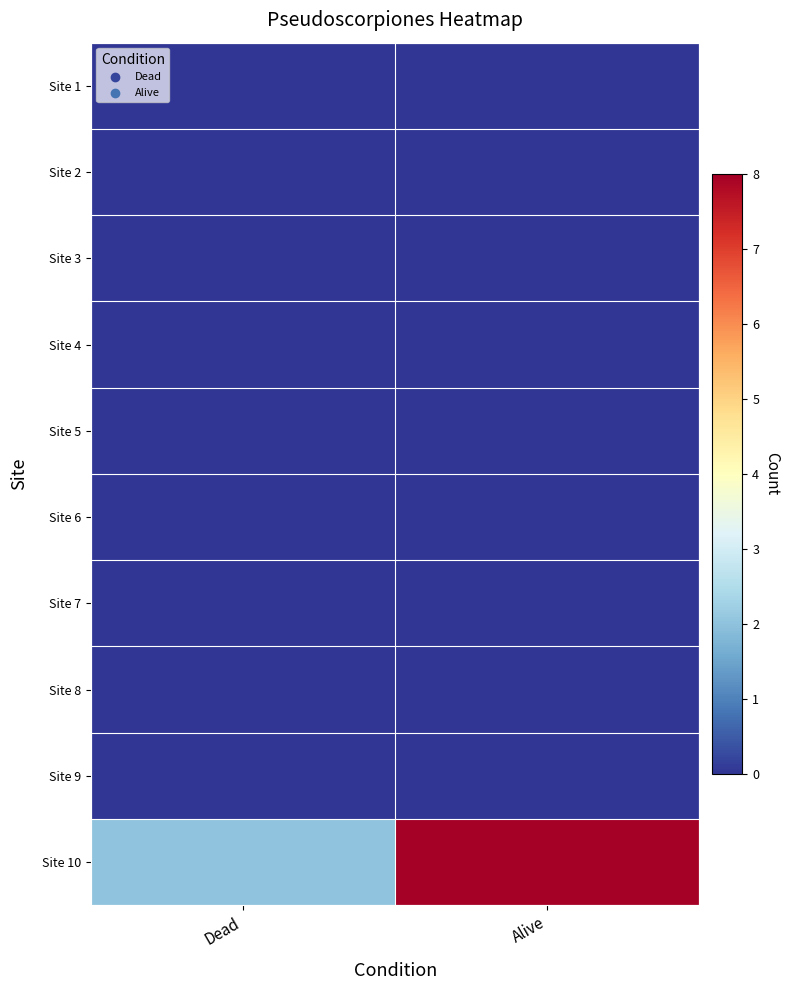

Count the number of categories in the chart.

2